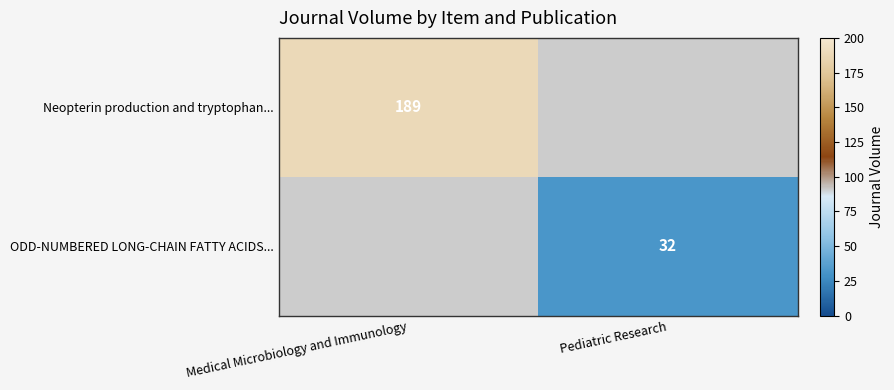

The value of Neopterin production and tryptophan... at Medical Microbiology and Immunology is 189. True or false?

True